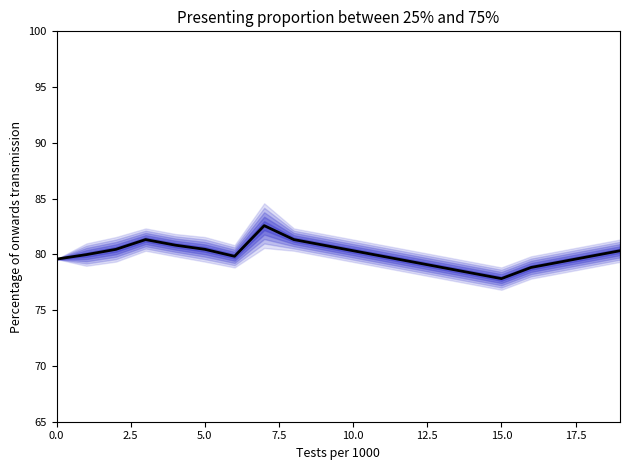

How many interior local valleys (lower than both neighbors) does the data have?

2